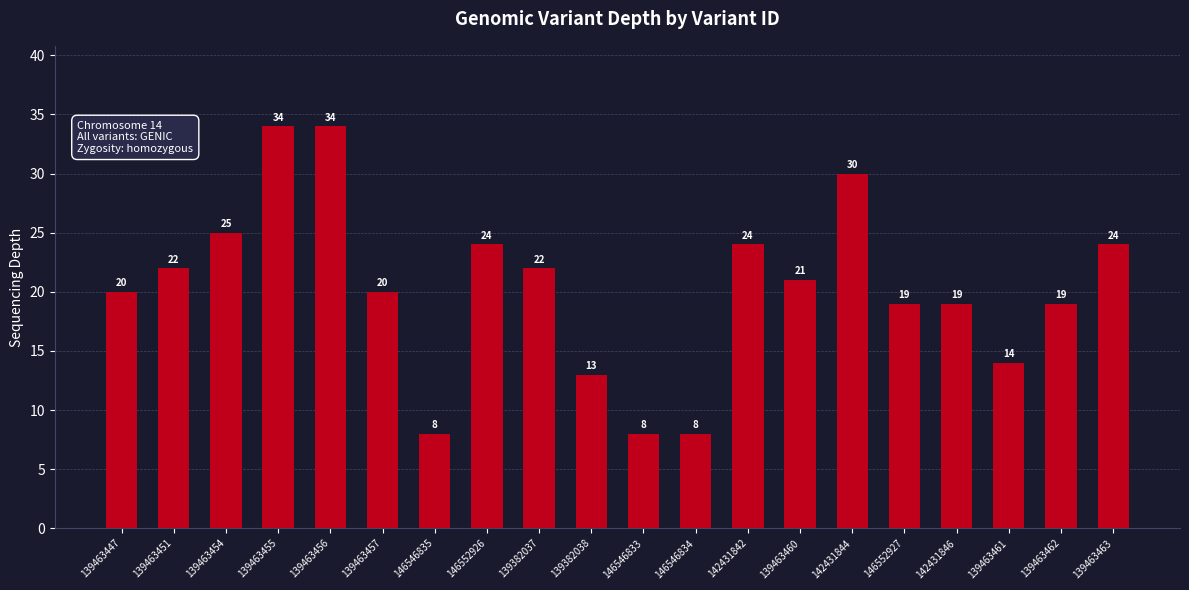

The value at 146552926 is 24. True or false?

True